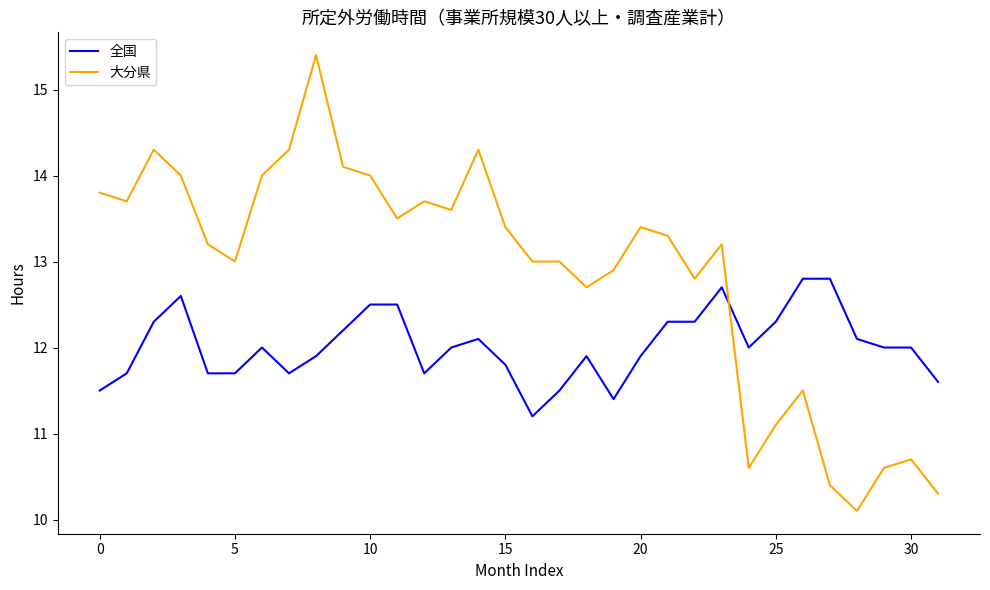

What is the highest value of the 全国 series?

12.8